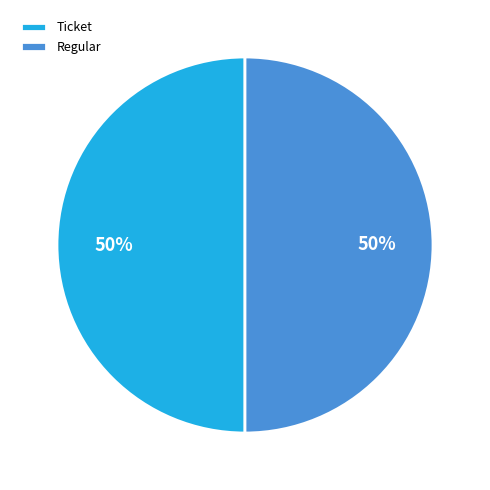

To the nearest percent, what percentage of the pie is Ticket?

50%